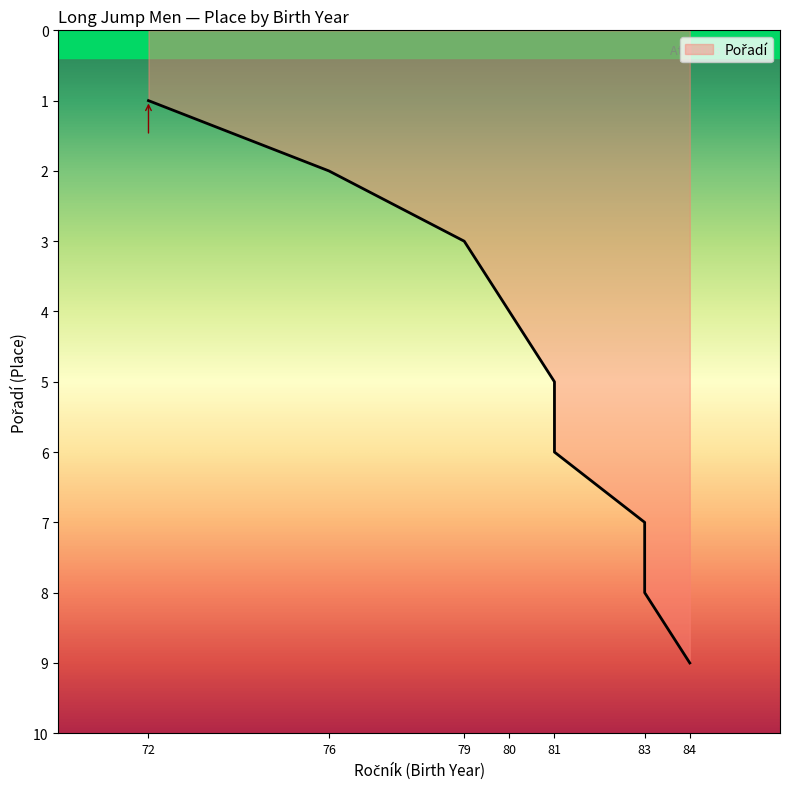

Reading left to right, what are all the values shown in this chart?

72=1	76=2	79=3	80=4	81=5	81=6	83=7	83=8	84=9